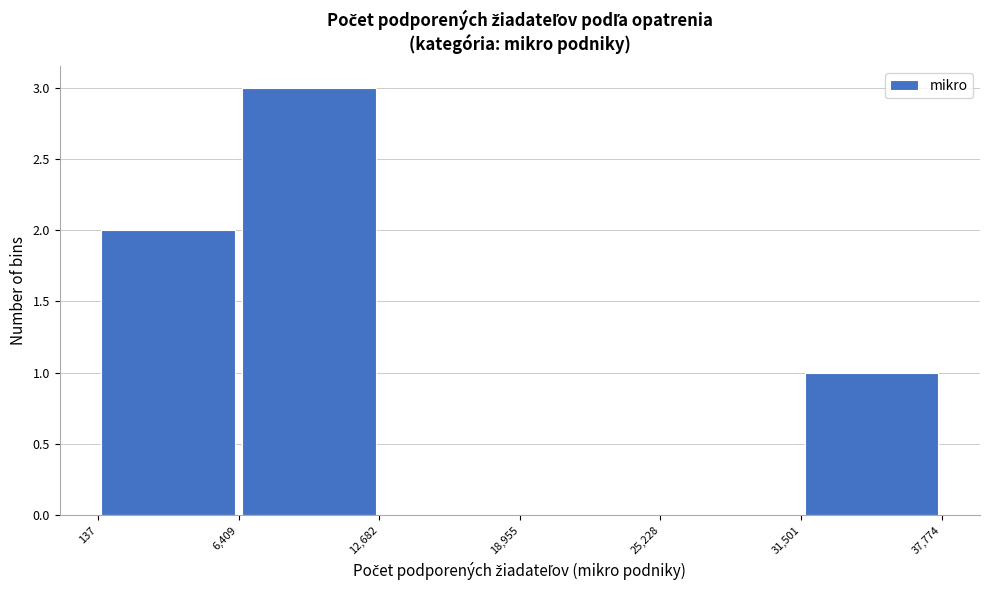

Reading left to right, list every bar in this chart as the range it spans on the x-axis followed by its height. The values are not printed on the chart, so give them approximately, as read against the axis.

137 to 6,409: 2
6,409 to 12,682: 3
12,682 to 18,955: 0
18,955 to 25,228: 0
25,228 to 31,501: 0
31,501 to 37,774: 1